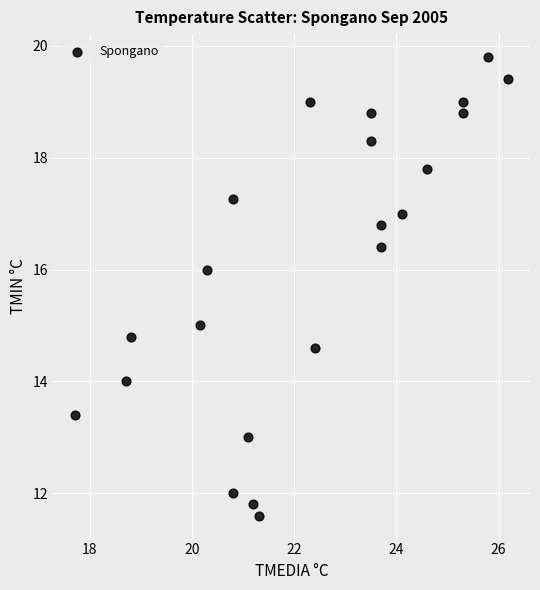

What is the range of X values (max minus min)?

8.5